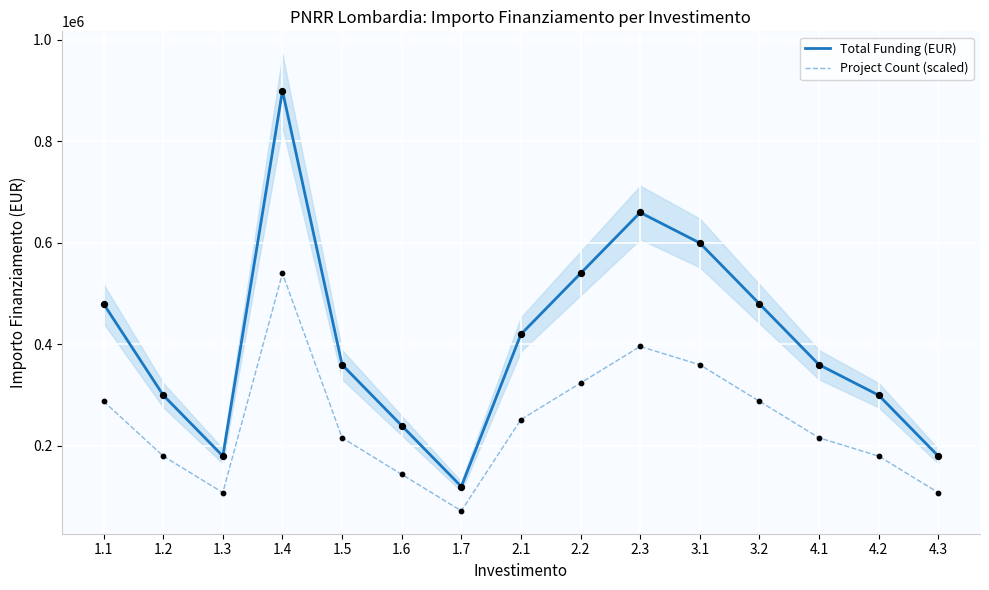

What are all the series names shown in the legend?

Total Funding (EUR), Project Count (scaled)